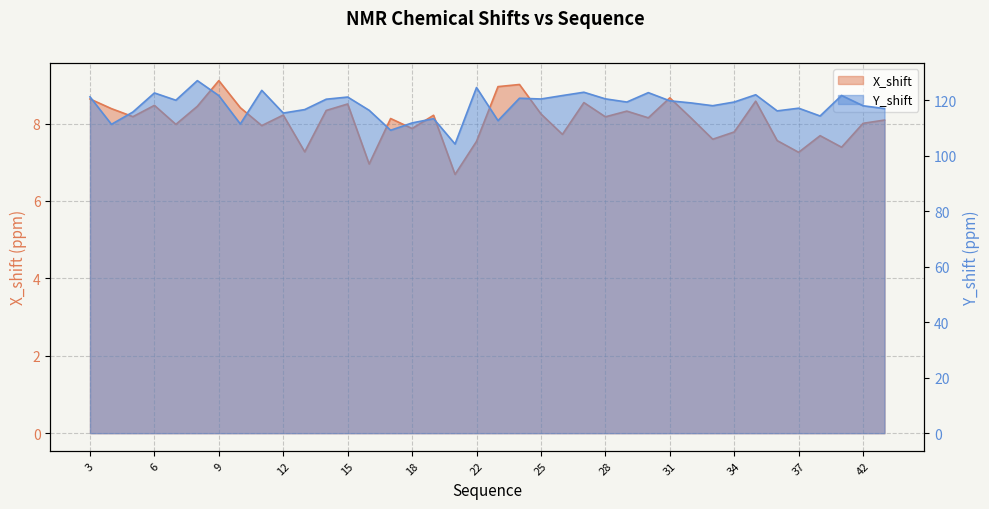

True or false: X_shift and Y_shift intersect in this chart.

False